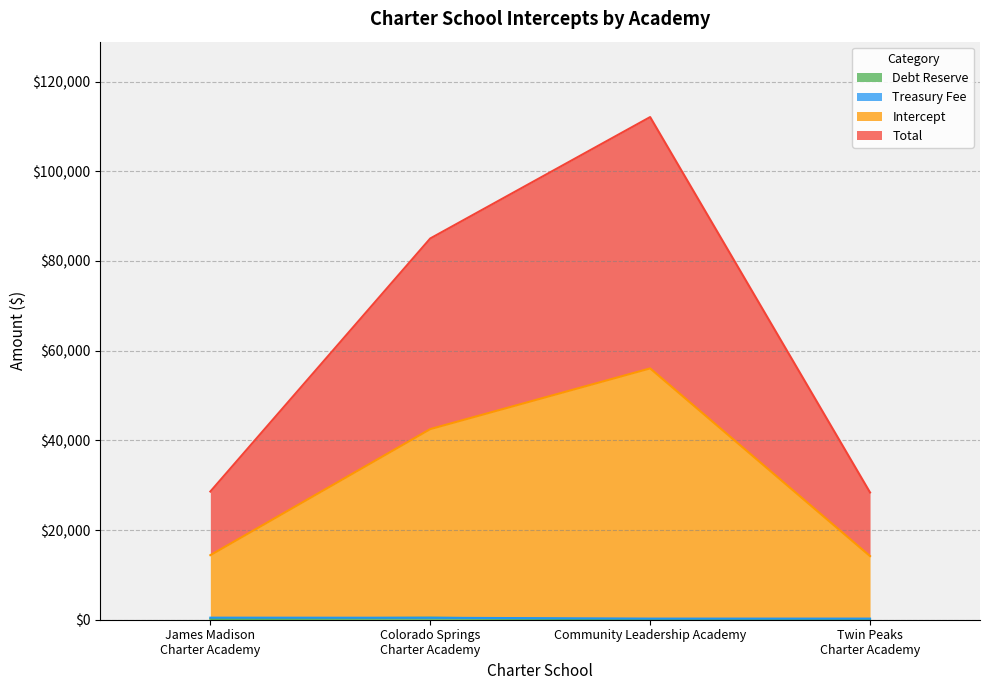

The Debt Reserve series shows 209.6 at James Madison Charter Academy. True or false?

True